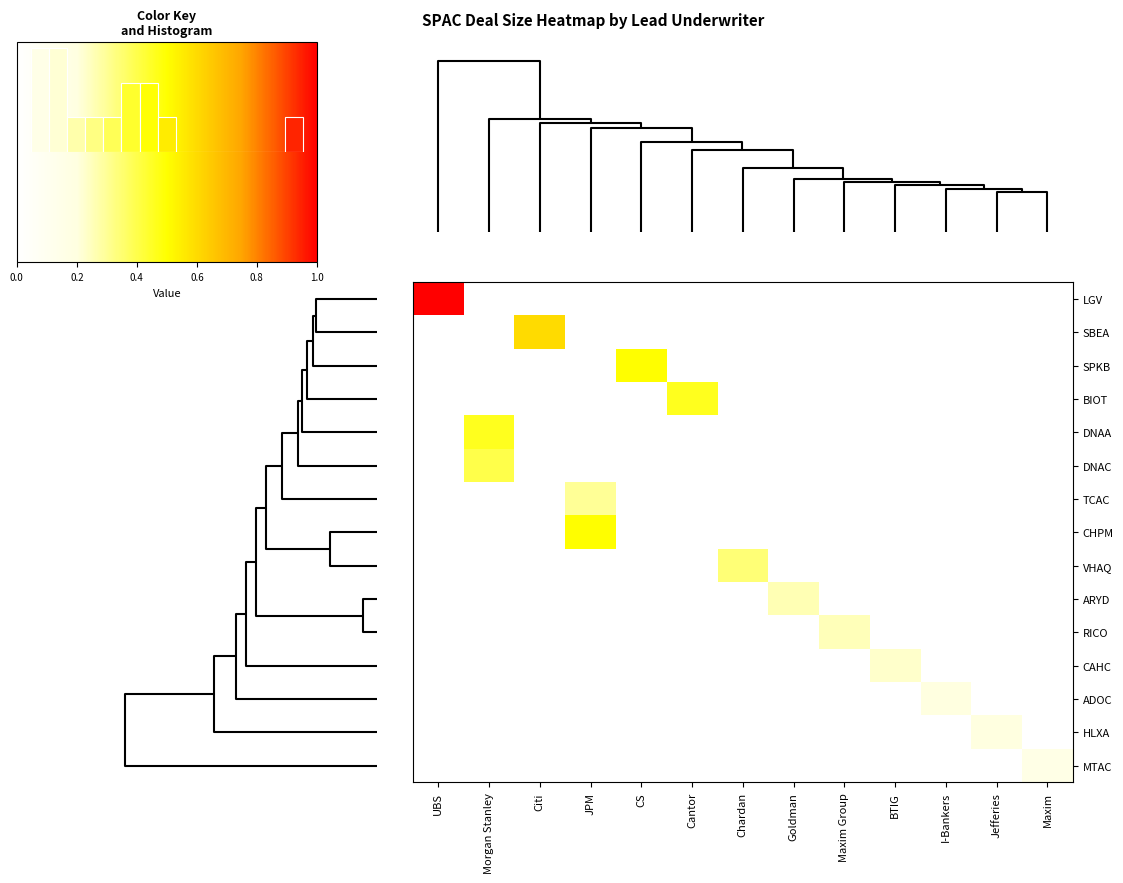

How many series are shown in this chart?

15